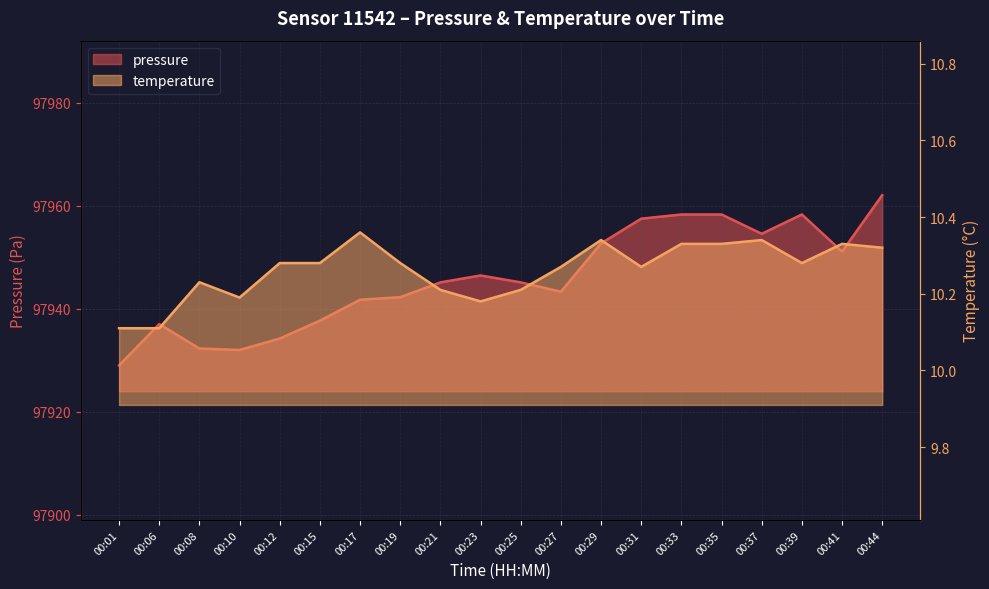

Rank the series by their average value, from highest to lowest.

pressure, temperature